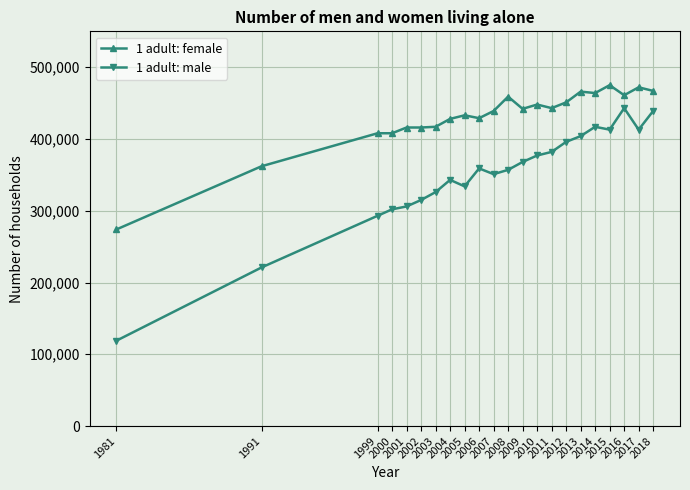

What is the spread (max minus min) of values at 2010?

71000